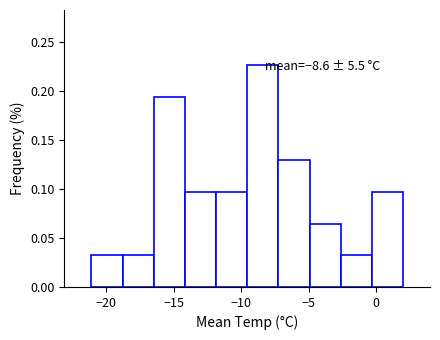

Over which range of the x-axis is the bar tallest?

-9.5 to -7.0